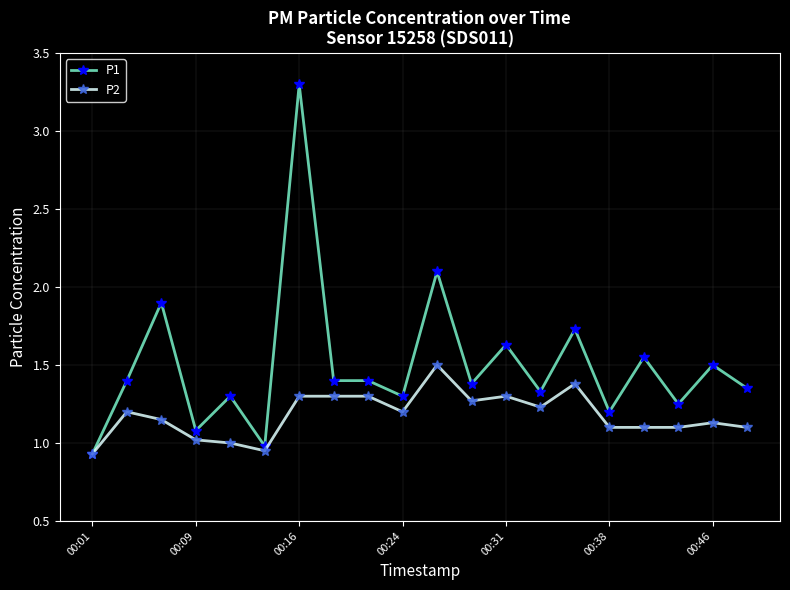

Which series has the largest total across all categories?

P1